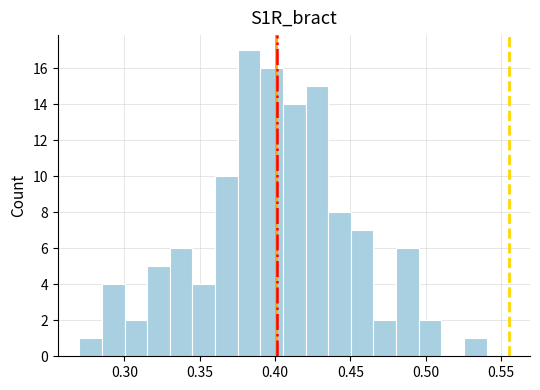

Read against the x-axis, roughly where is the centre of the tallest bar?

0.385